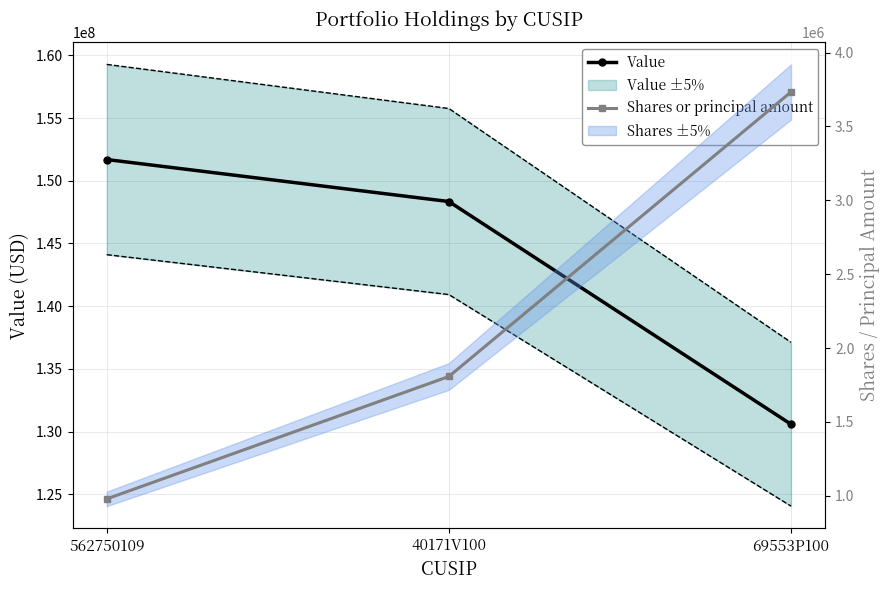

What position from the right is 40171V100?

2